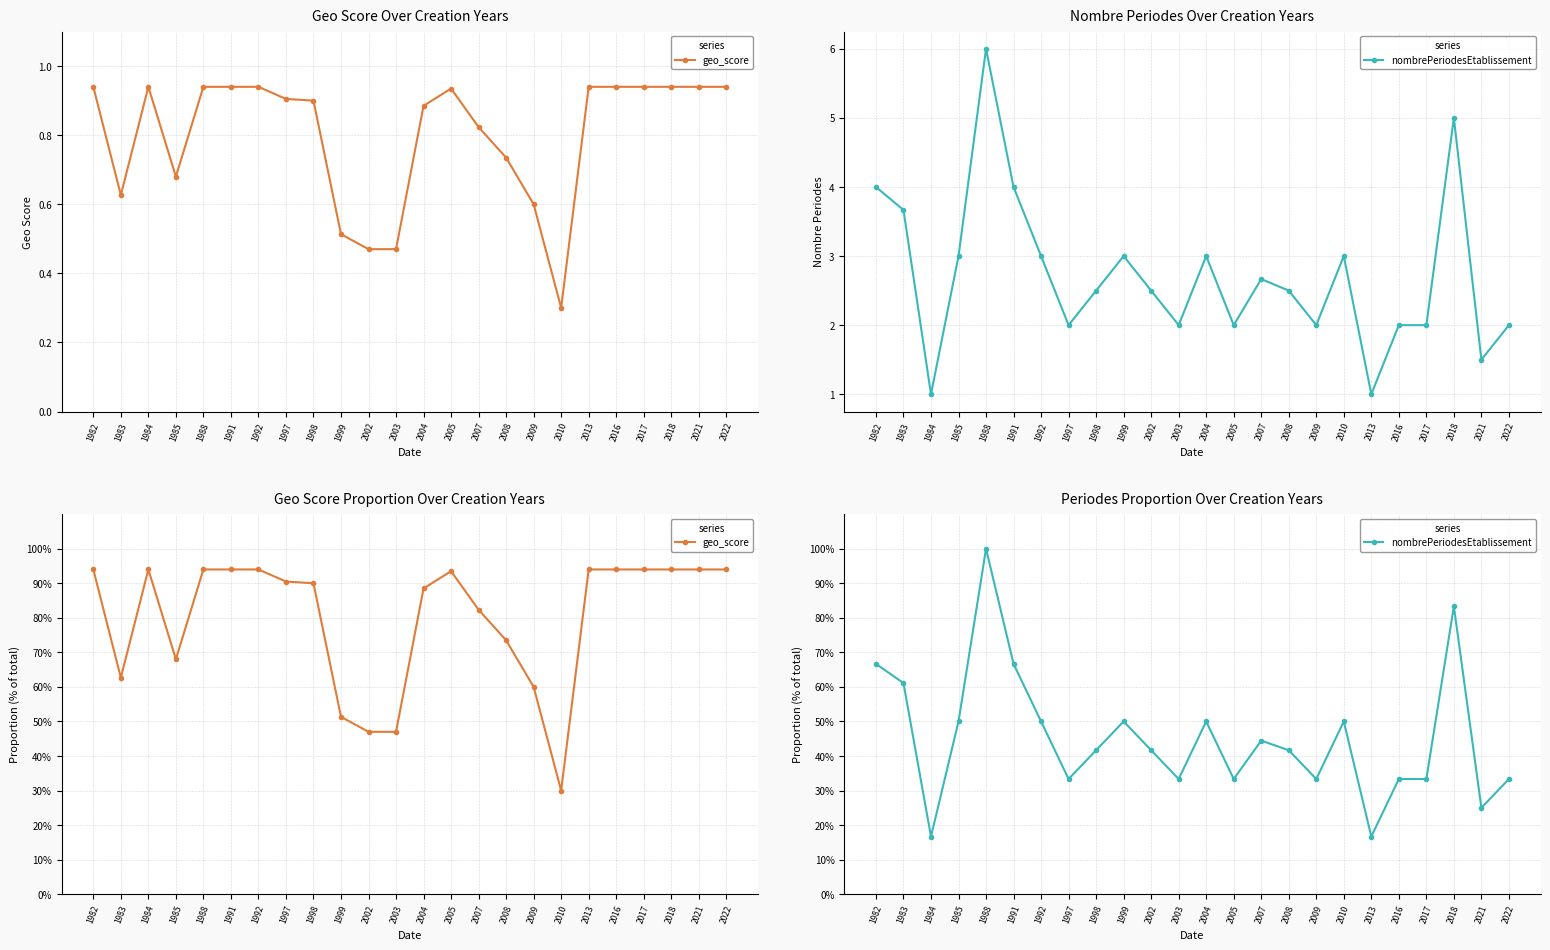

Reading right to left, transcribe all the data shown in this chart.

geo_score: 0.9	0.9	0.9	0.9	0.9	0.9	0.3	0.6	0.7	0.8	0.9	0.9	0.5	0.5	0.5	0.9	0.9	0.9	0.9	0.9	0.7	0.9	0.6	0.9
nombrePeriodesEtablissement: 0.3	0.2	0.8	0.3	0.3	0.2	0.5	0.3	0.4	0.4	0.3	0.5	0.3	0.4	0.5	0.4	0.3	0.5	0.7	1.0	0.5	0.2	0.6	0.7